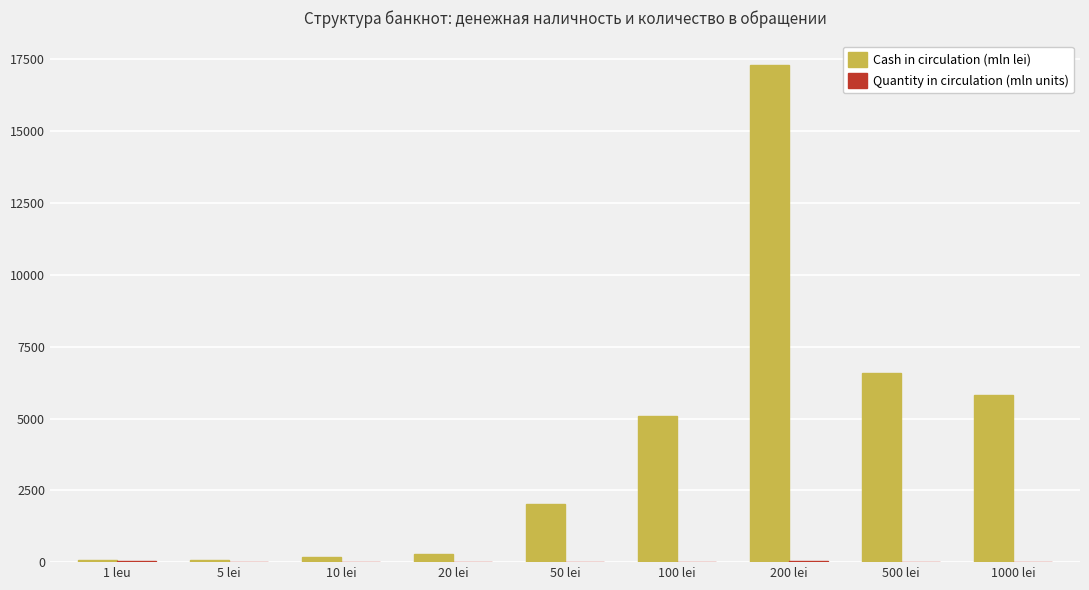

At which label is Cash in circulation (mln lei) closest to 8684?

500 lei